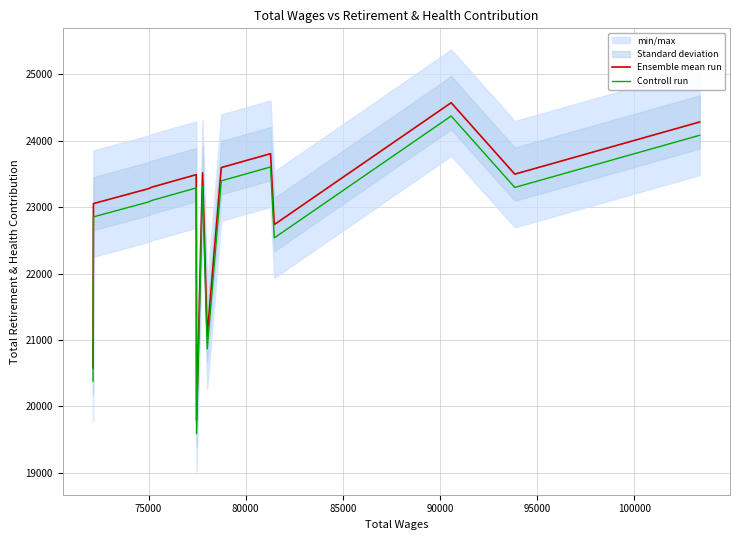

True or false: Ensemble mean run and Controll run cross at least once.

False